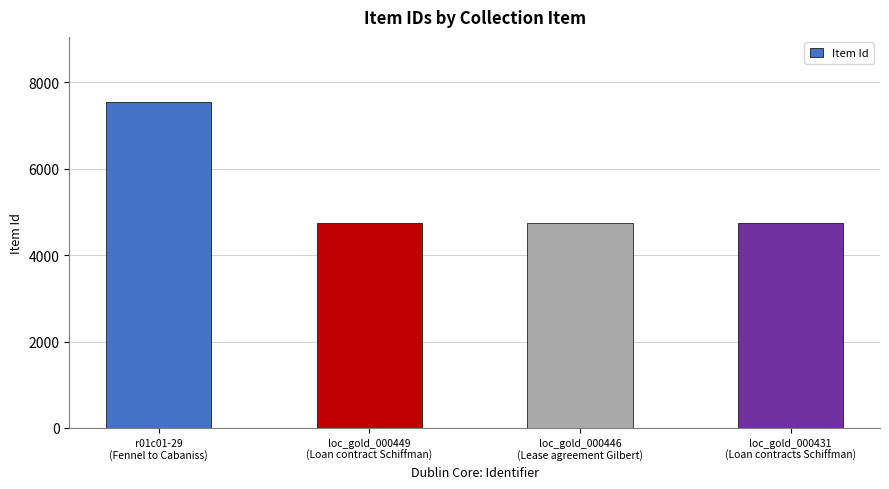

What position from the left is loc_gold_000431
(Loan contracts Schiffman)?

4